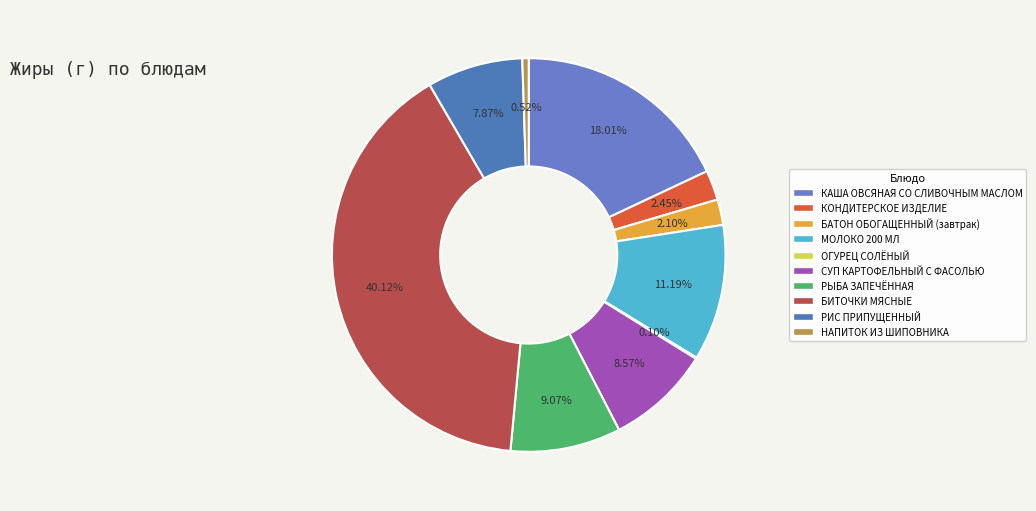

Which category has the biggest portion of the pie?

БИТОЧКИ МЯСНЫЕ